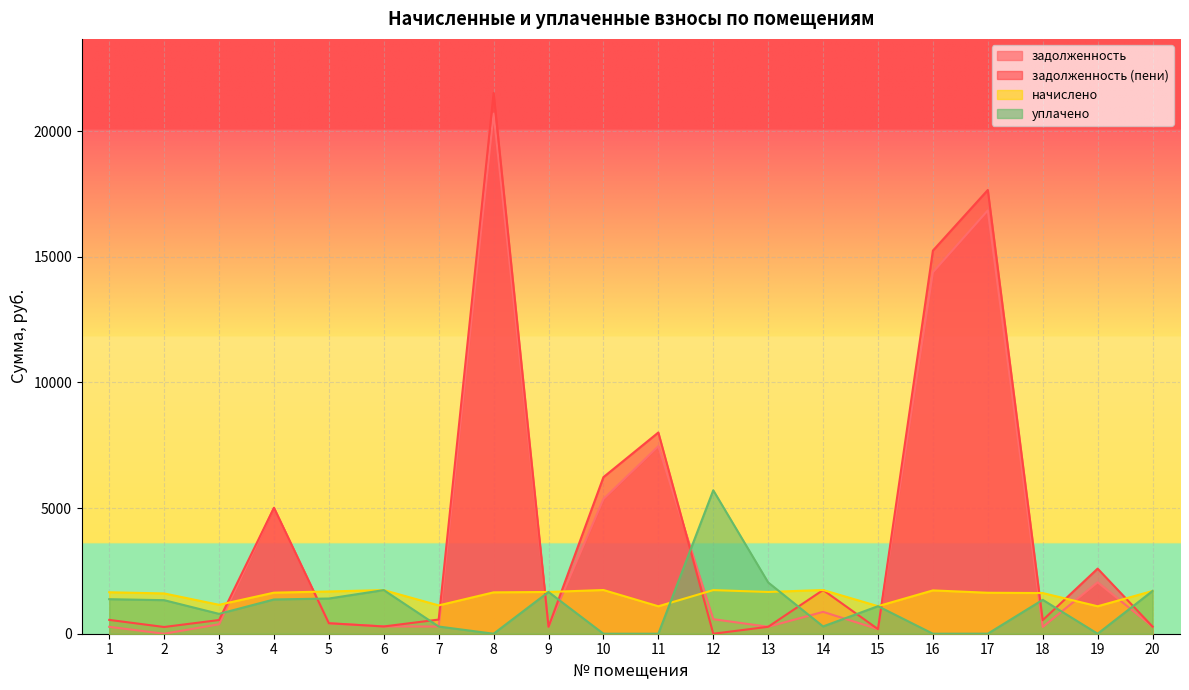

What is the value of the уплачено point at the 1st from the left?

1373.9